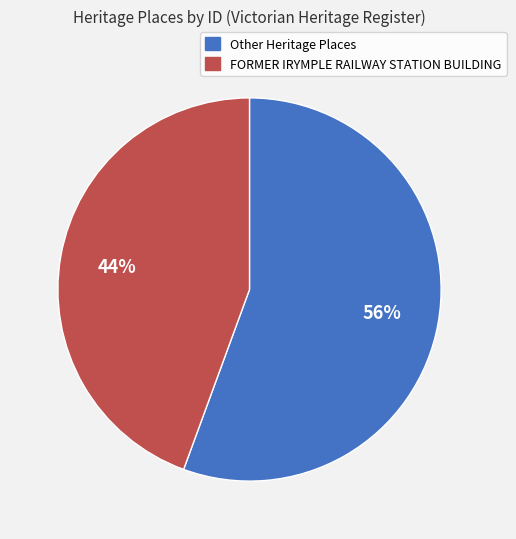

To the nearest percent, what is the average slice percentage?

50%